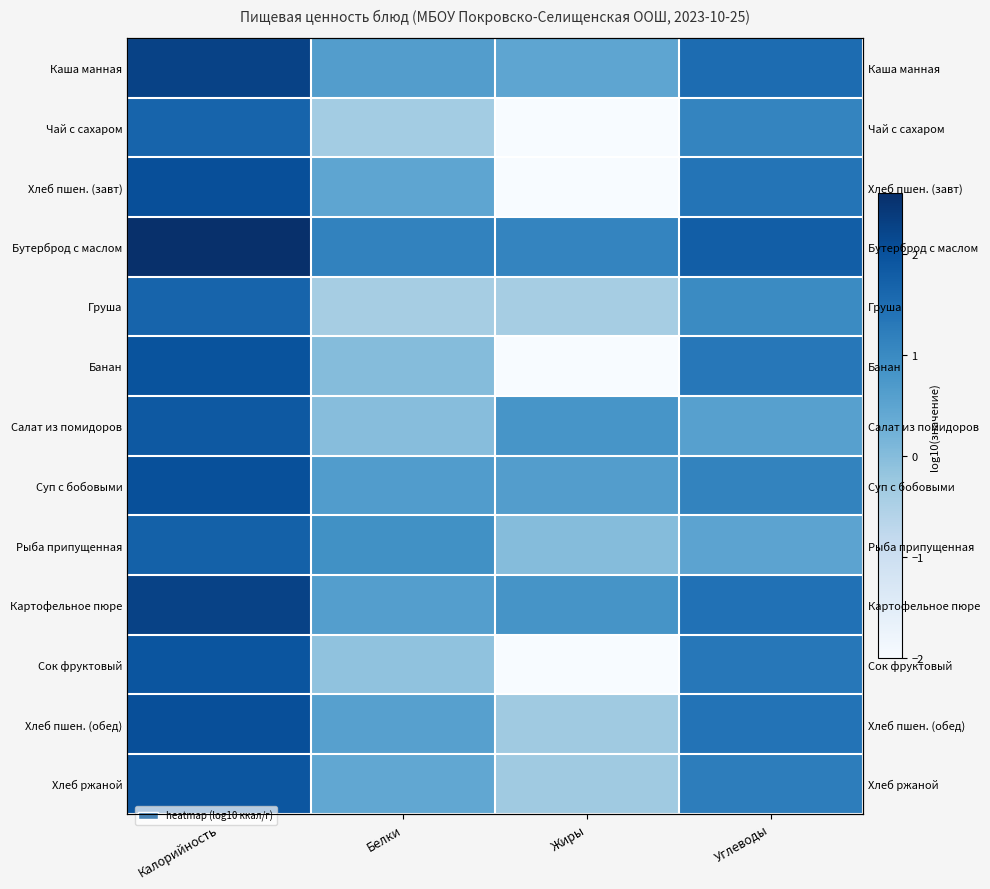

Read the Сок фруктовый value at Жиры.

-2.0